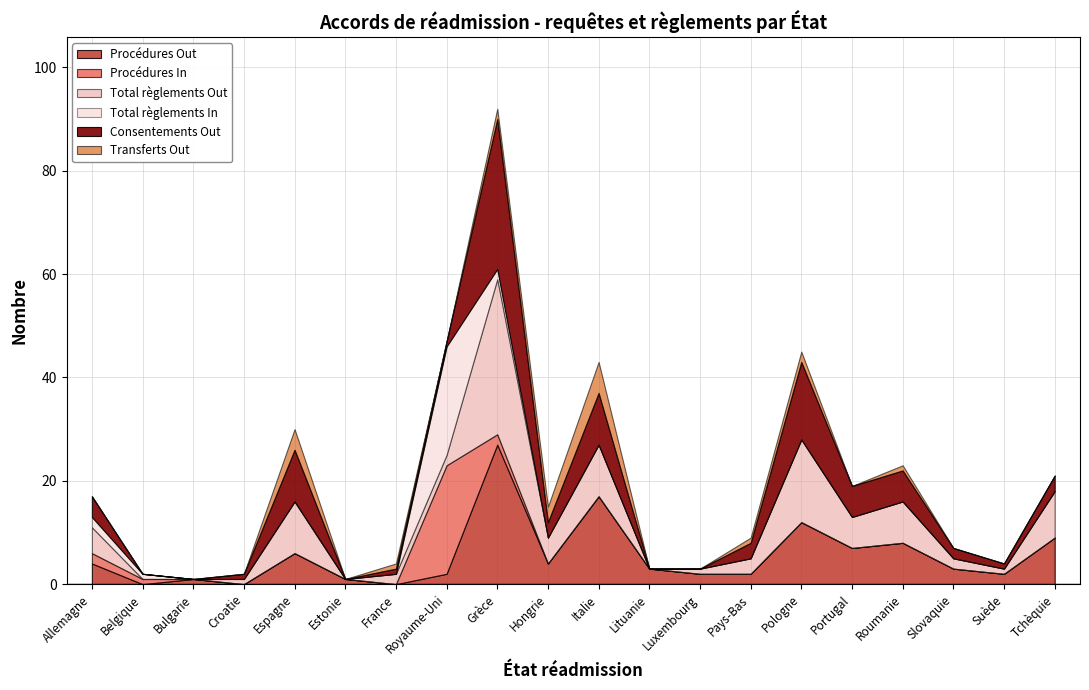

Where do Consentements Out and Procédures Out first cross each other?

Bulgarie and Croatie